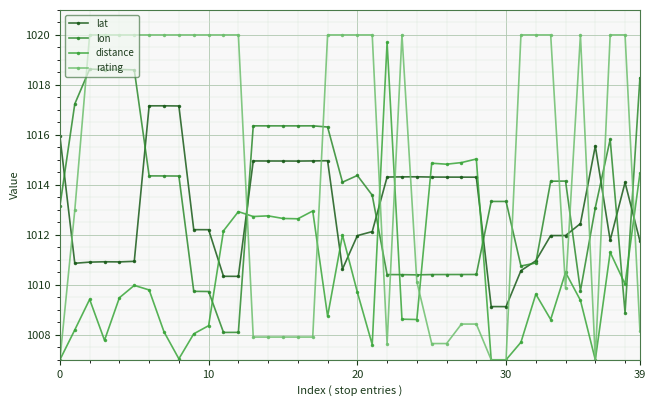

What is the greatest value displayed?

1020.0